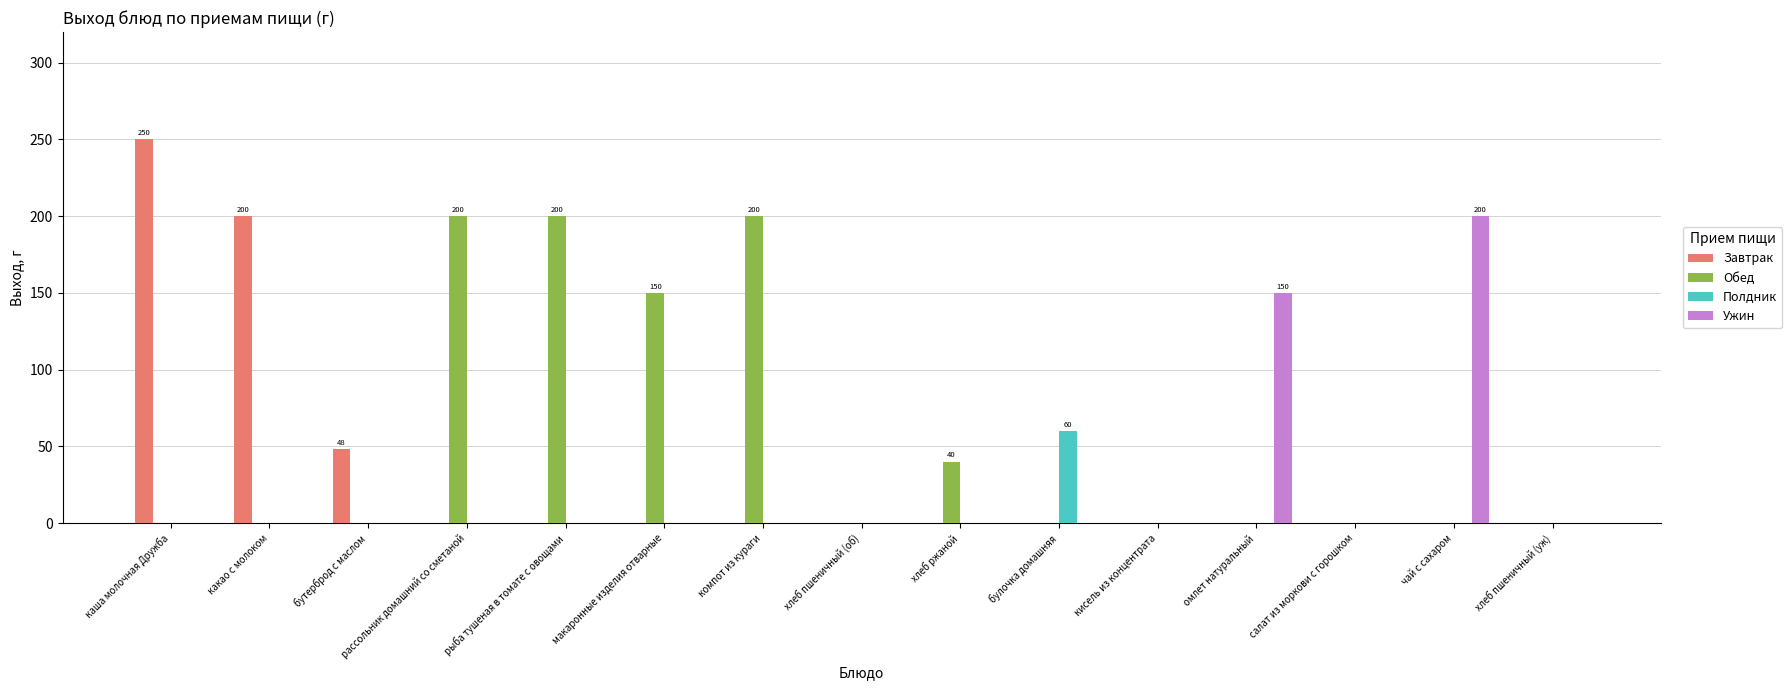

Which series changed the most between каша молочная Дружба and бутерброд с маслом?

Завтрак